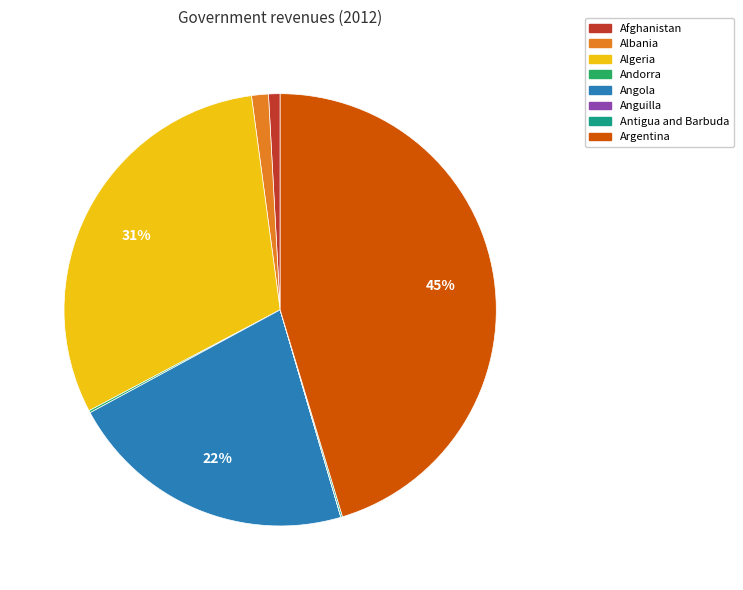

Is Angola the majority of the pie?

No